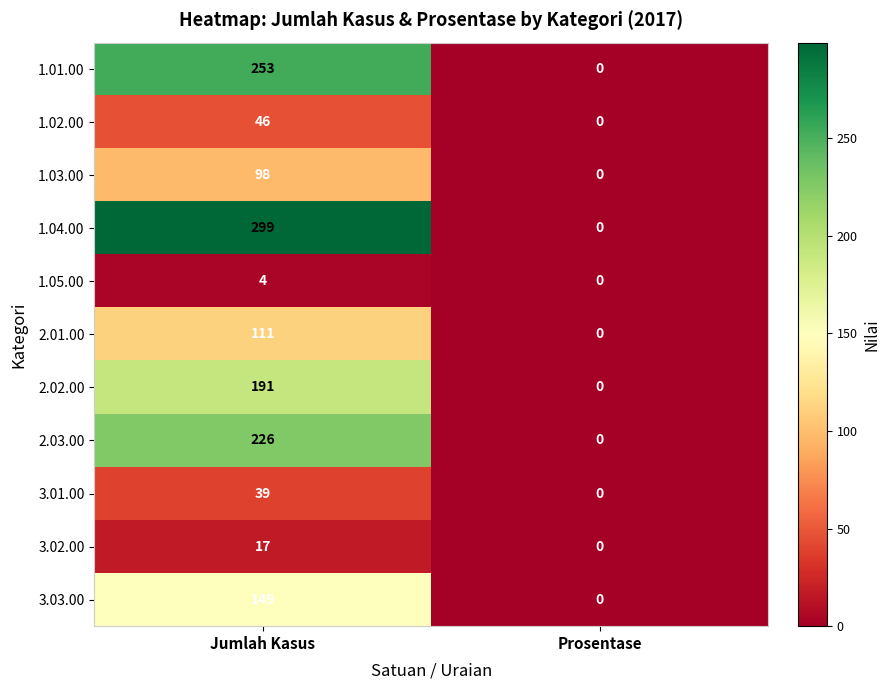

The 1.05.00 series shows -2 at Prosentase. True or false?

False